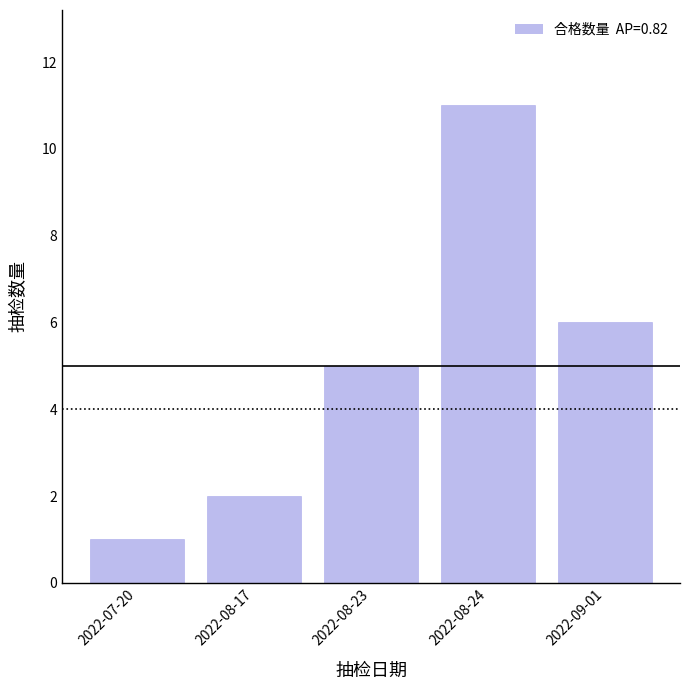

Reading left to right, transcribe all the data shown in this chart.

2022-07-20=1	2022-08-17=2	2022-08-23=5	2022-08-24=11	2022-09-01=6